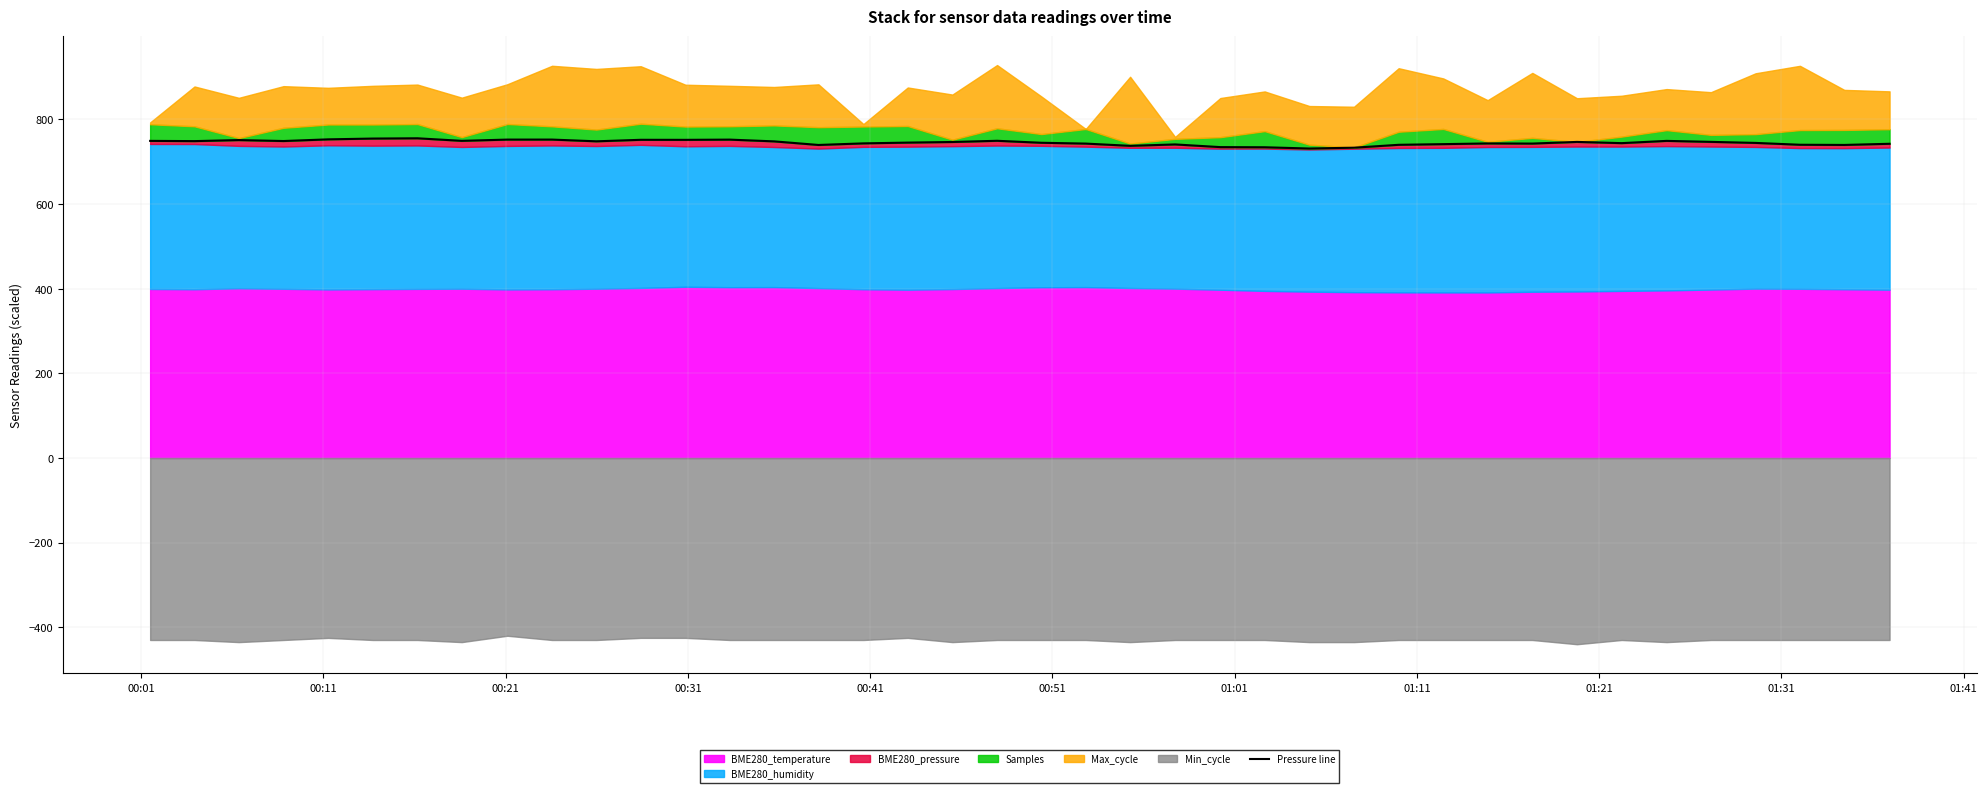

How many interior local valleys (lower than both neighbors) does the data have?

11